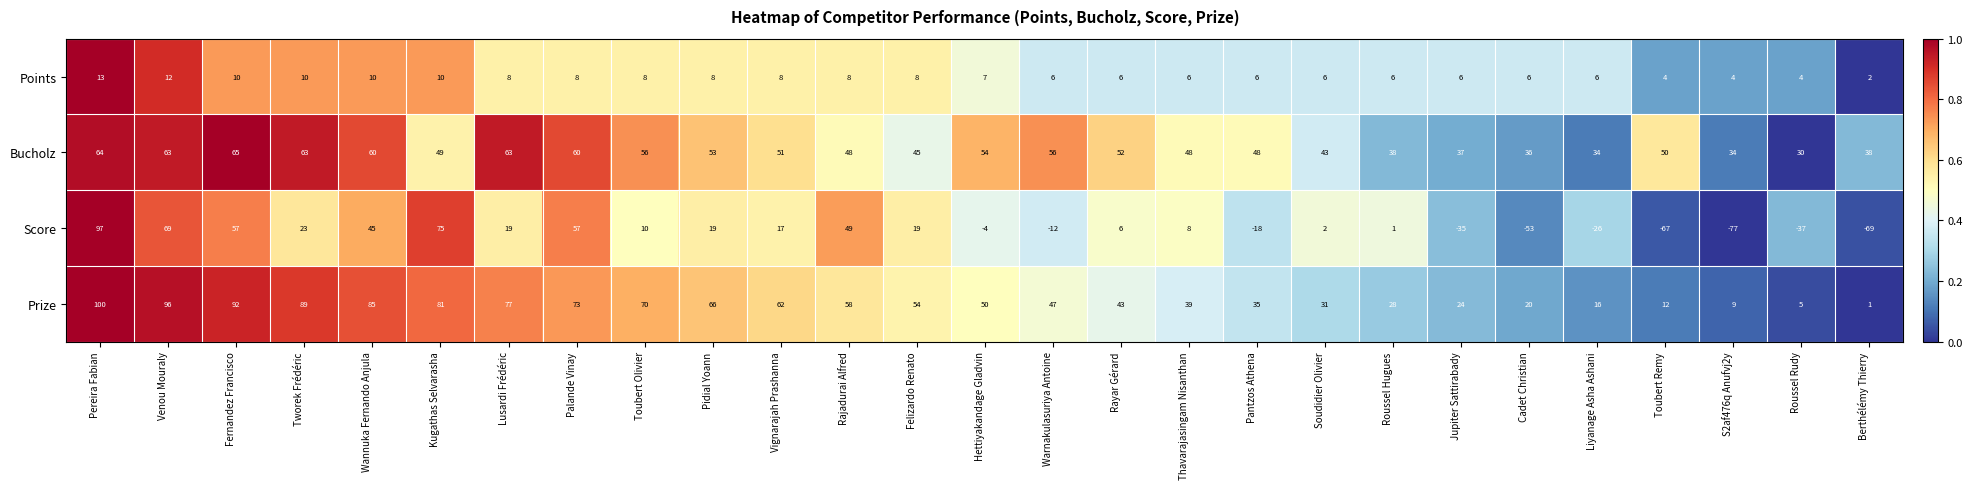

What is the difference between the Bucholz values at Roussel Rudy and Jupiter Sattirabady?

7